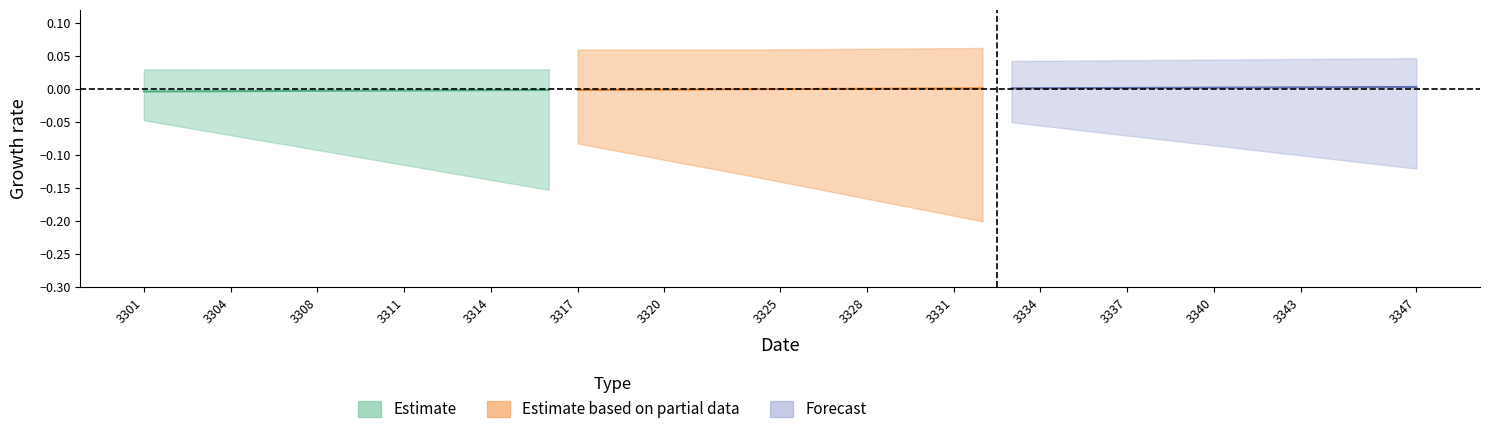

How many series are shown in this chart?

3